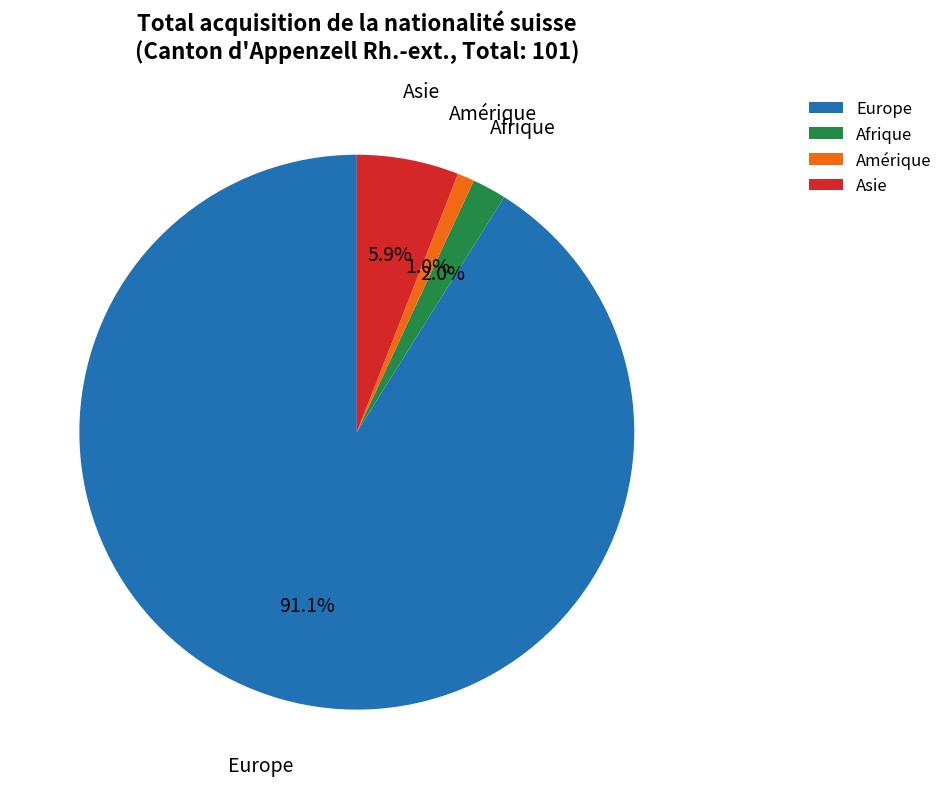

To the nearest percent, what percentage of the pie is Europe?

91%